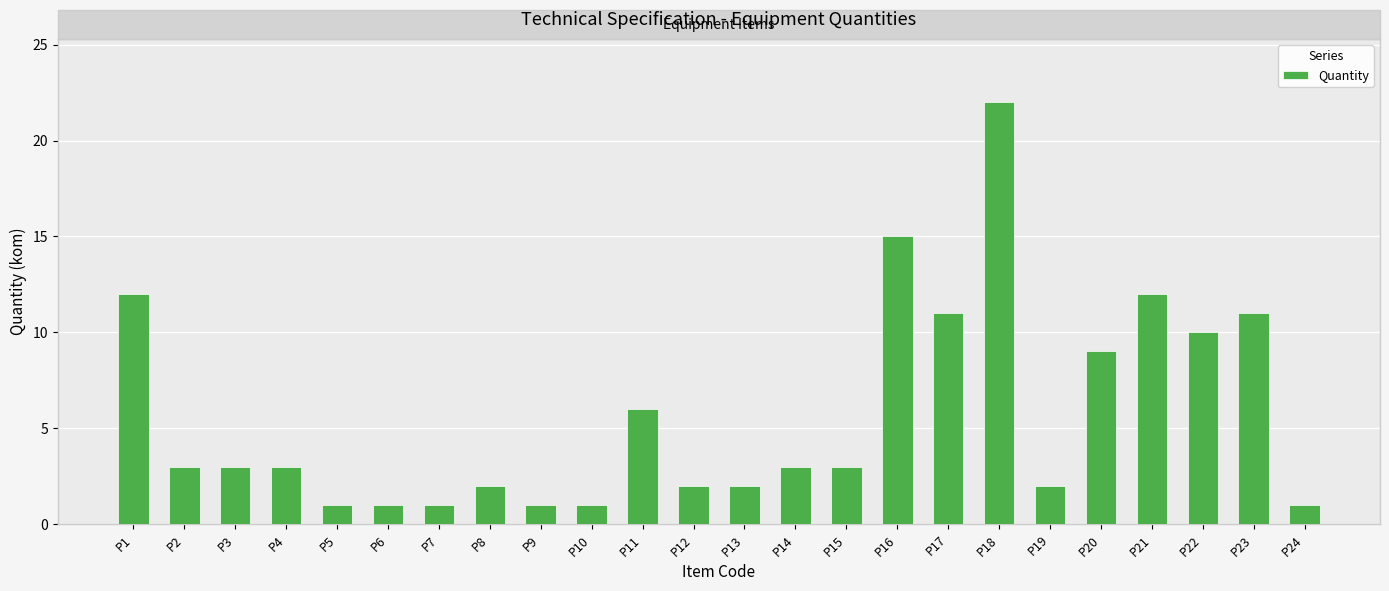

Which has a higher value, P2 or P17?

P17